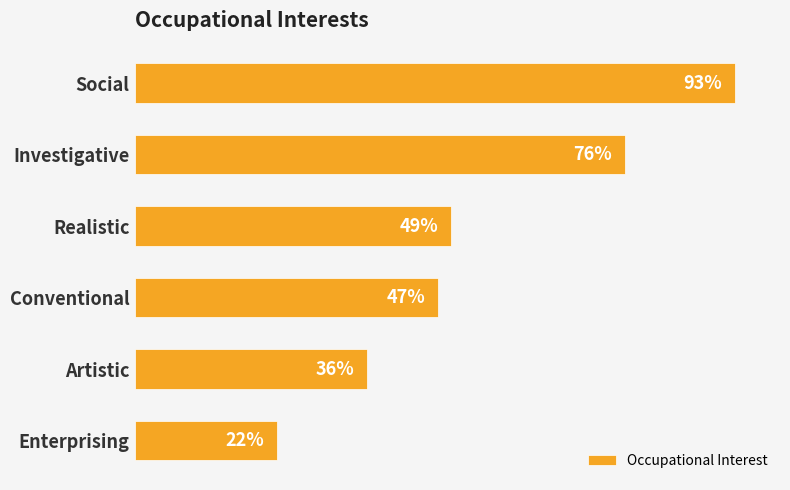

List the labels in order of value, largest first.

Social, Investigative, Realistic, Conventional, Artistic, Enterprising